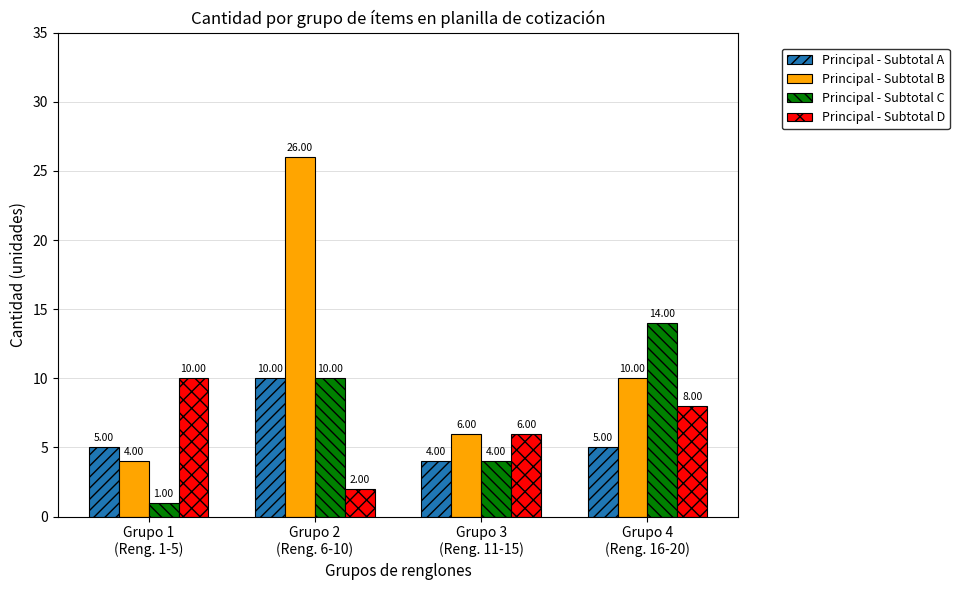

Rank the categories by Principal - Subtotal D value from highest to lowest.

Grupo 1
(Reng. 1-5), Grupo 4
(Reng. 16-20), Grupo 3
(Reng. 11-15), Grupo 2
(Reng. 6-10)